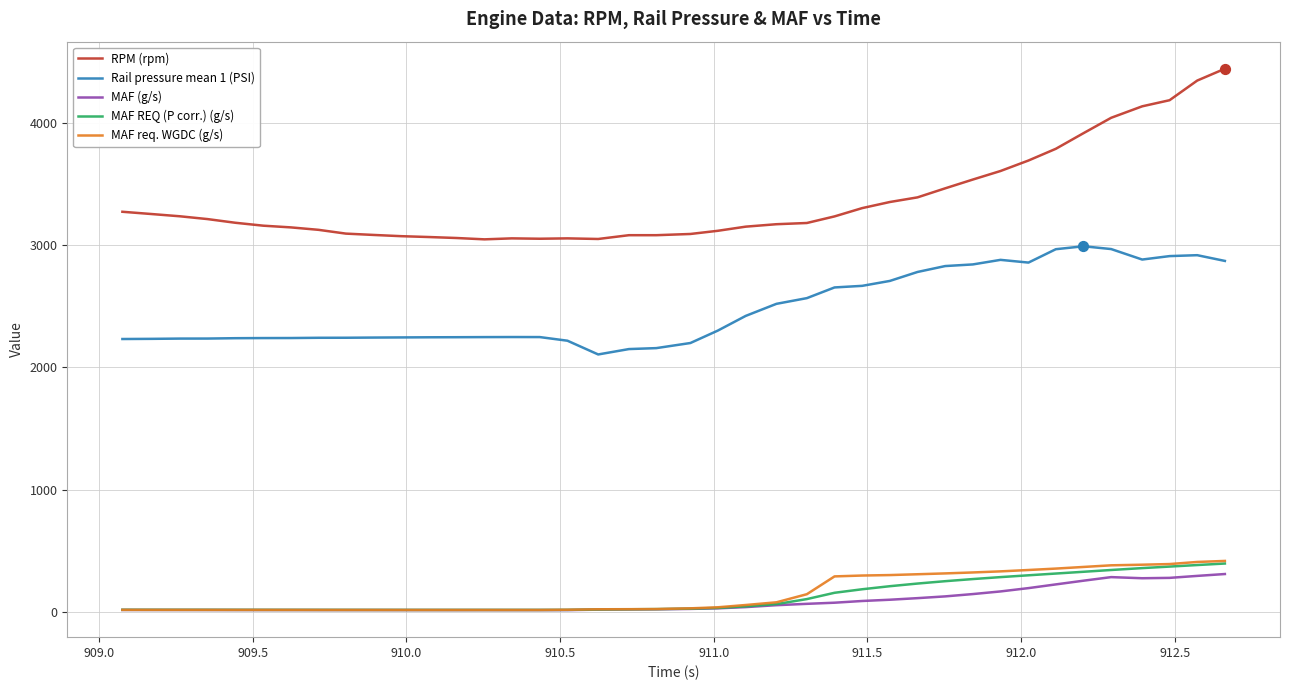

What are all the series names shown in the legend?

RPM (rpm), Rail pressure mean 1 (PSI), MAF (g/s), MAF REQ (P corr.) (g/s), MAF req. WGDC (g/s)